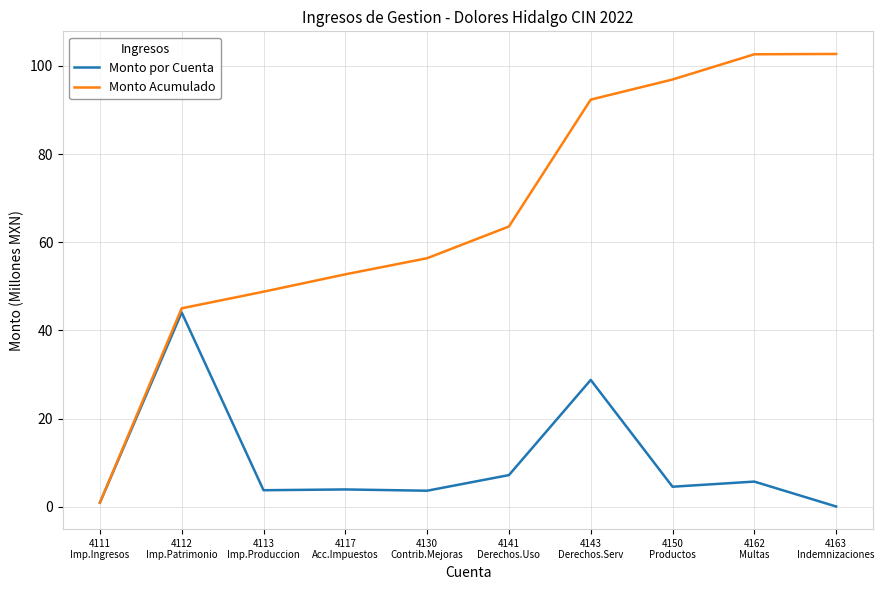

Which series has the largest total across all categories?

Monto Acumulado